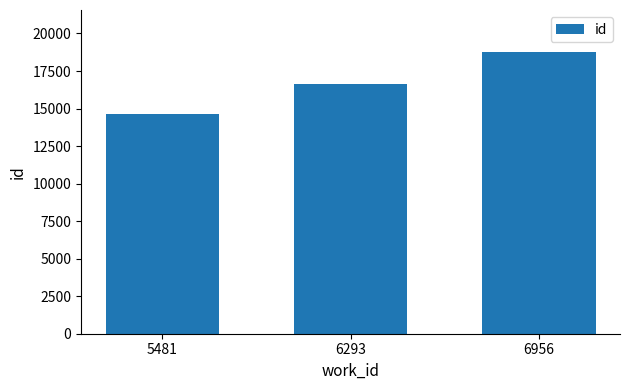

Reading left to right, transcribe all the data shown in this chart.

14662	16644	18751